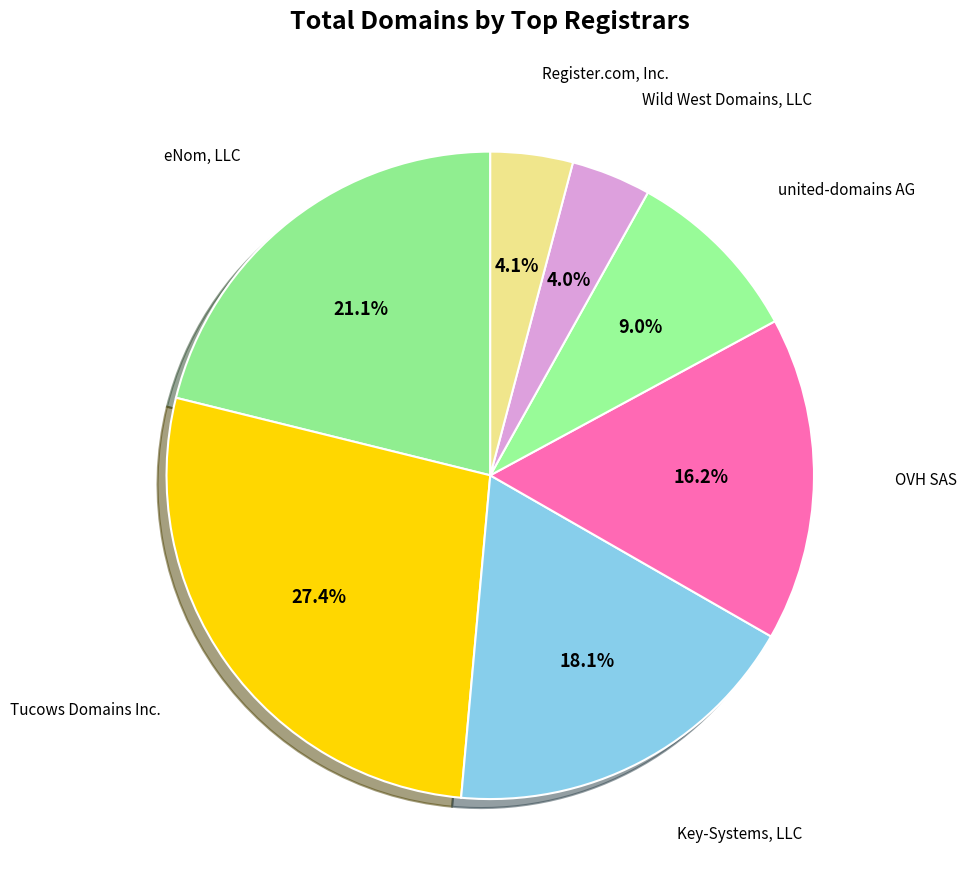

How many segments does this pie chart have?

7